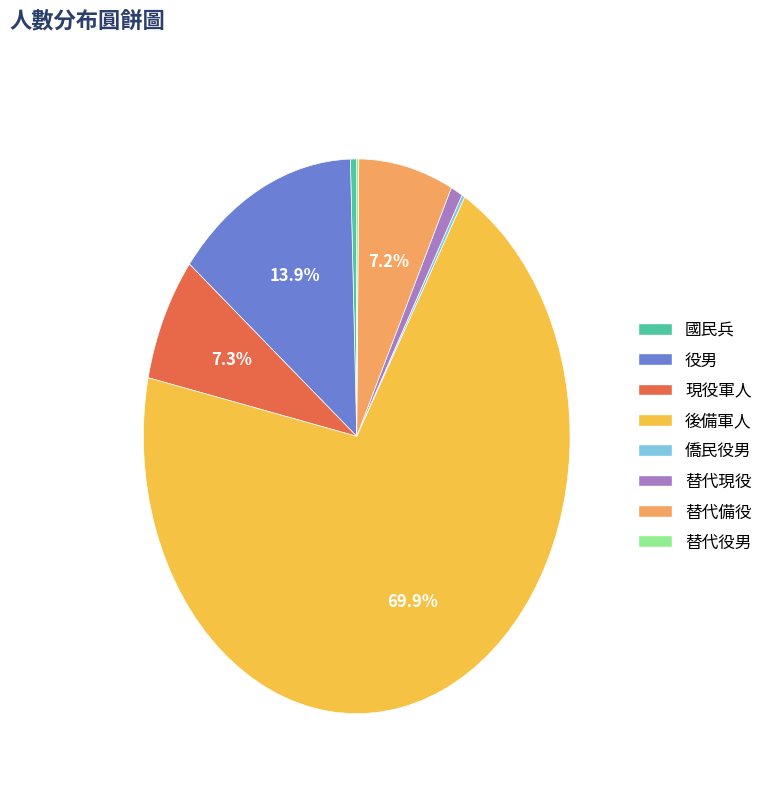

Approximately how many times larger is the value at 替代備役 compared to 現役軍人?

1.0